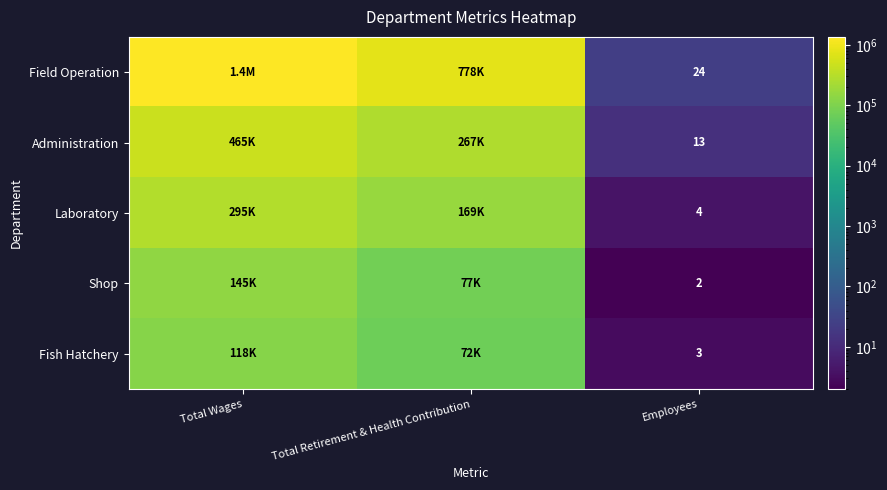

What is the difference between the highest and lowest values at Employees?

22